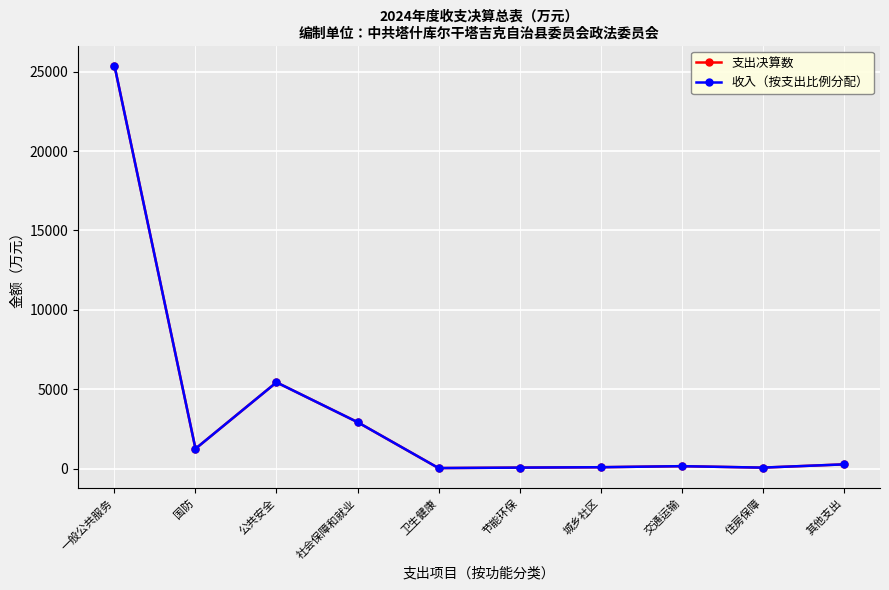

The 支出决算数 series shows 5433.2 at 公共安全. True or false?

True